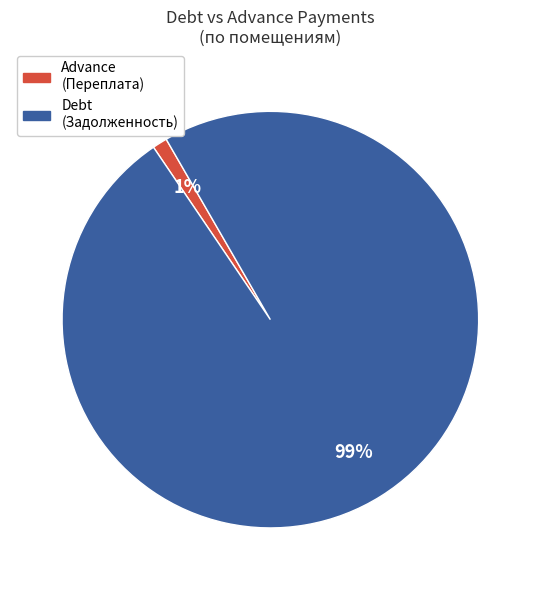

To the nearest percent, what percentage of the pie is Advance (Переплата)?

1%